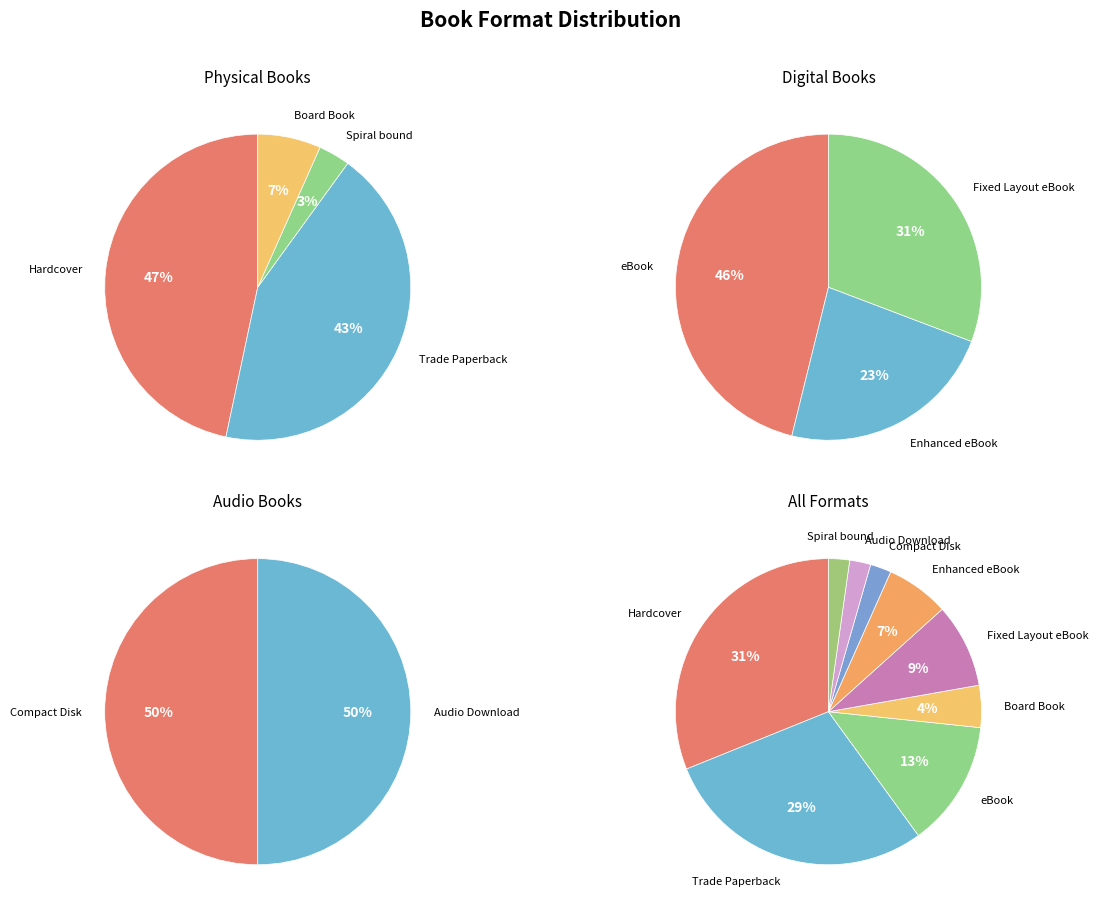

Which category has the smallest portion of the pie?

Compact Disk